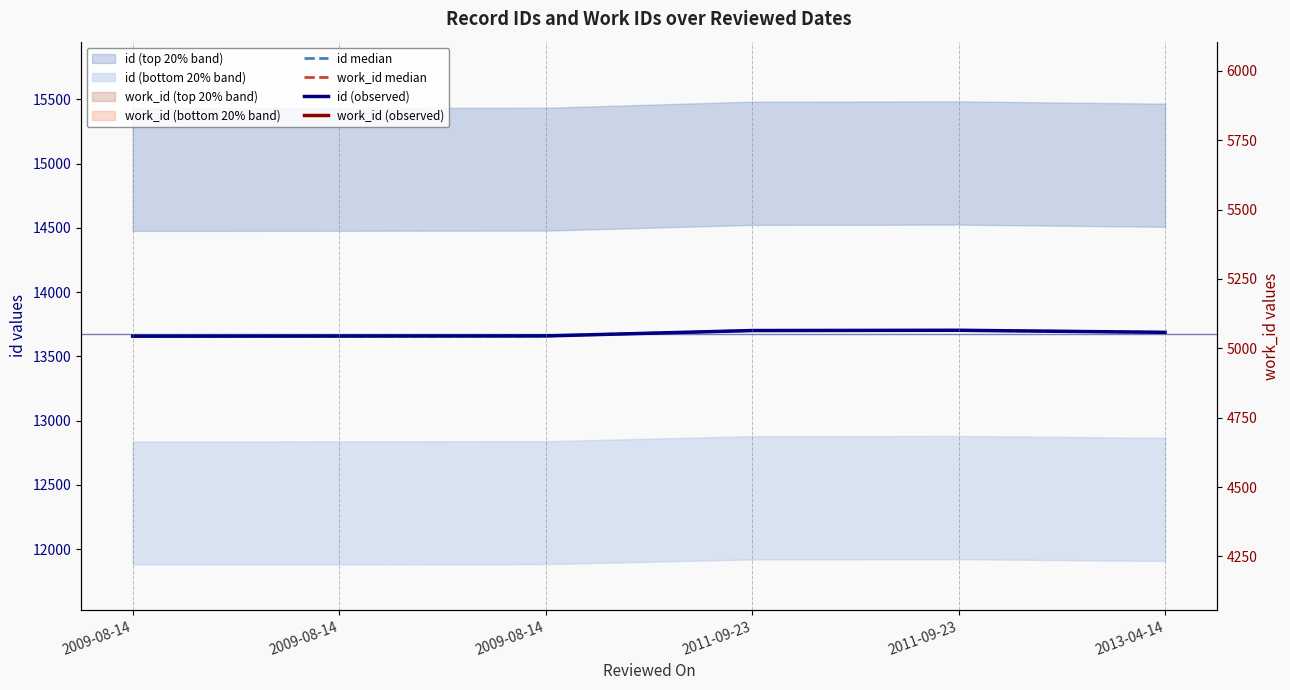

Which has a higher value, 2011-09-23 or 2009-08-14?

2011-09-23